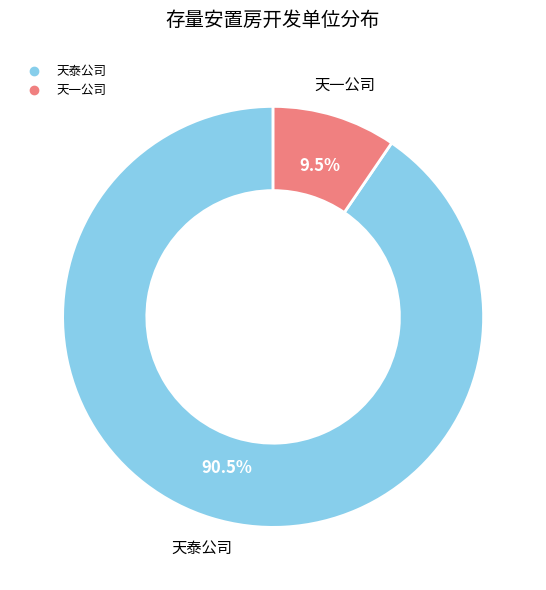

Rank the categories by value from lowest to highest.

天一公司, 天泰公司